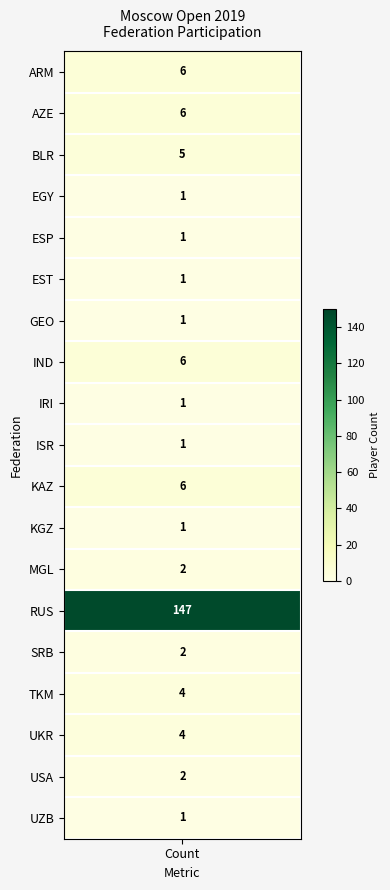

Reading left to right, transcribe all the data shown in this chart.

ARM: 0=6	1=0	2=0	3=0	4=0	5=0
AZE: 0=6	1=0	2=0	3=0	4=0	5=0
BLR: 0=5	1=0	2=0	3=0	4=0	5=0
EGY: 0=1	1=0	2=0	3=0	4=0	5=0
ESP: 0=1	1=0	2=0	3=0	4=0	5=0
EST: 0=1	1=0	2=0	3=0	4=0	5=0
GEO: 0=1	1=0	2=0	3=0	4=0	5=0
IND: 0=6	1=0	2=0	3=0	4=0	5=0
IRI: 0=1	1=0	2=0	3=0	4=0	5=0
ISR: 0=1	1=0	2=0	3=0	4=0	5=0
KAZ: 0=6	1=0	2=0	3=0	4=0	5=0
KGZ: 0=1	1=0	2=0	3=0	4=0	5=0
MGL: 0=2	1=0	2=0	3=0	4=0	5=0
RUS: 0=147	1=0	2=0	3=0	4=0	5=0
SRB: 0=2	1=0	2=0	3=0	4=0	5=0
TKM: 0=4	1=0	2=0	3=0	4=0	5=0
UKR: 0=4	1=0	2=0	3=0	4=0	5=0
USA: 0=2	1=0	2=0	3=0	4=0	5=0
UZB: 0=1	1=0	2=0	3=0	4=0	5=0